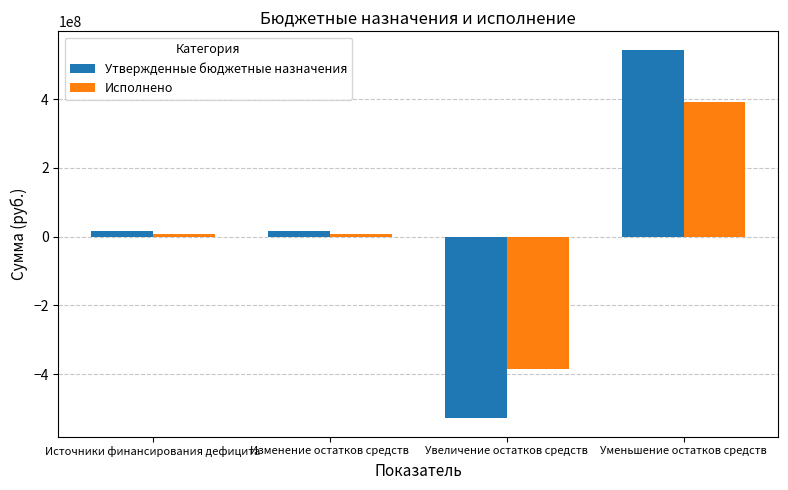

What is the difference between the maximum and second lowest values in the Утвержденные бюджетные назначения series?

528625444.6